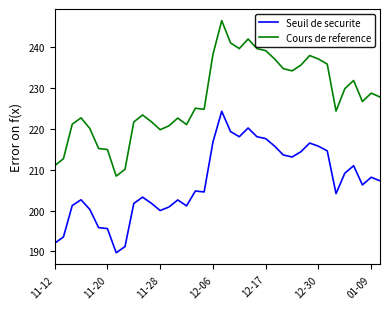

Which series has the widest spread of values?

Cours de reference